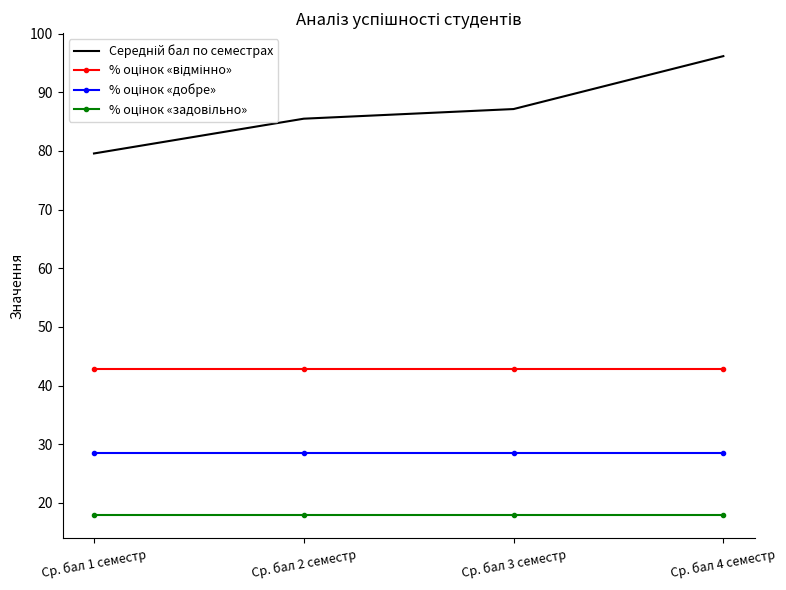

What position from the right is Ср. бал 3 семестр?

2